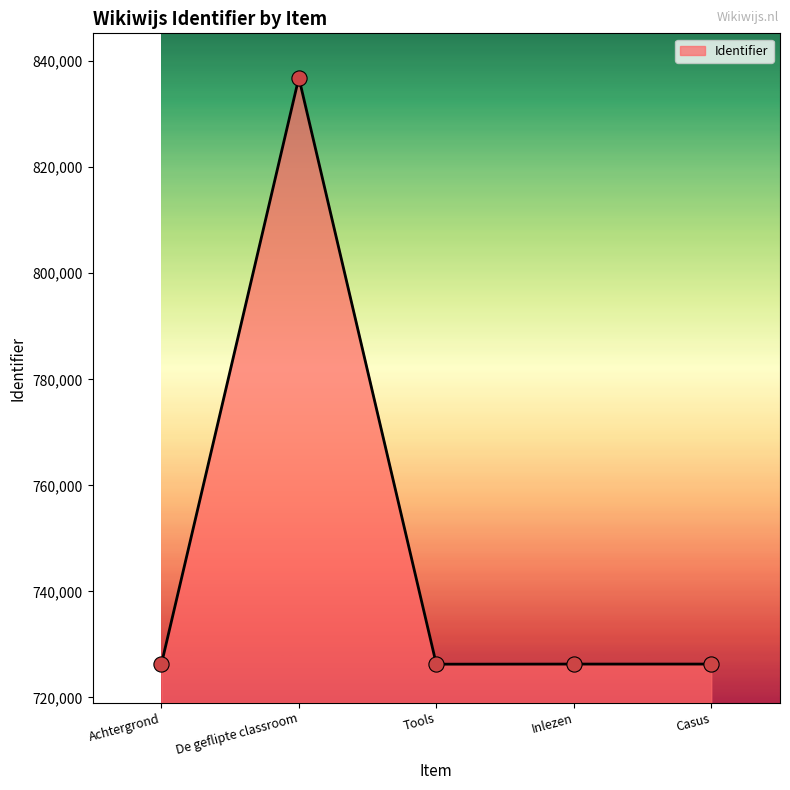

What is the change in value from Tools to Inlezen?

+19